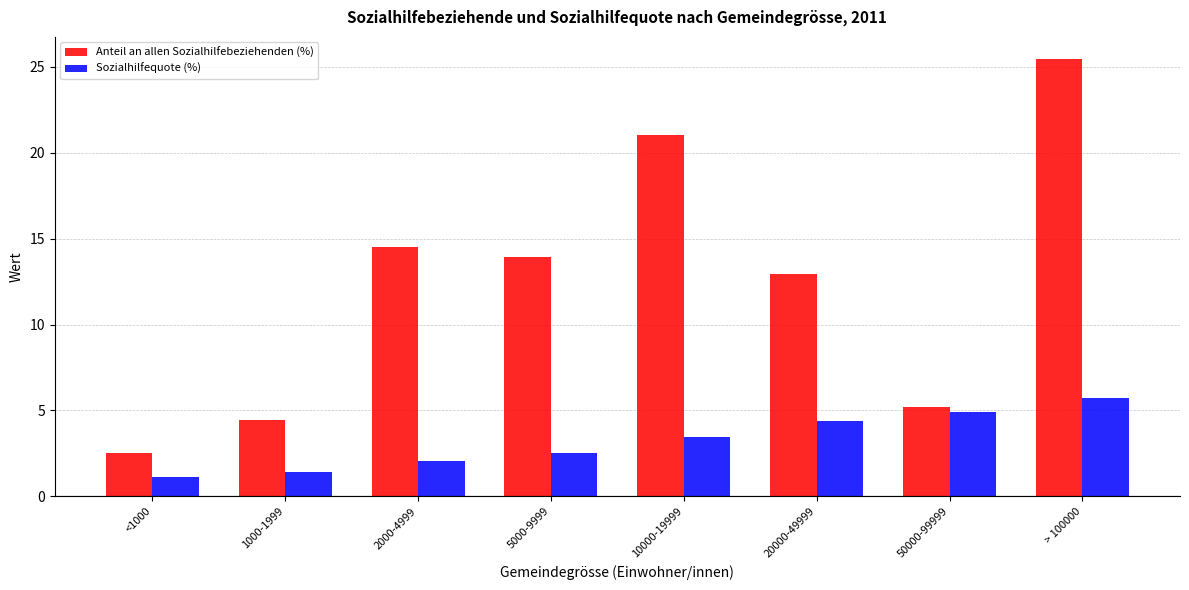

What is the spread (max minus min) of values at > 100000?

19.7